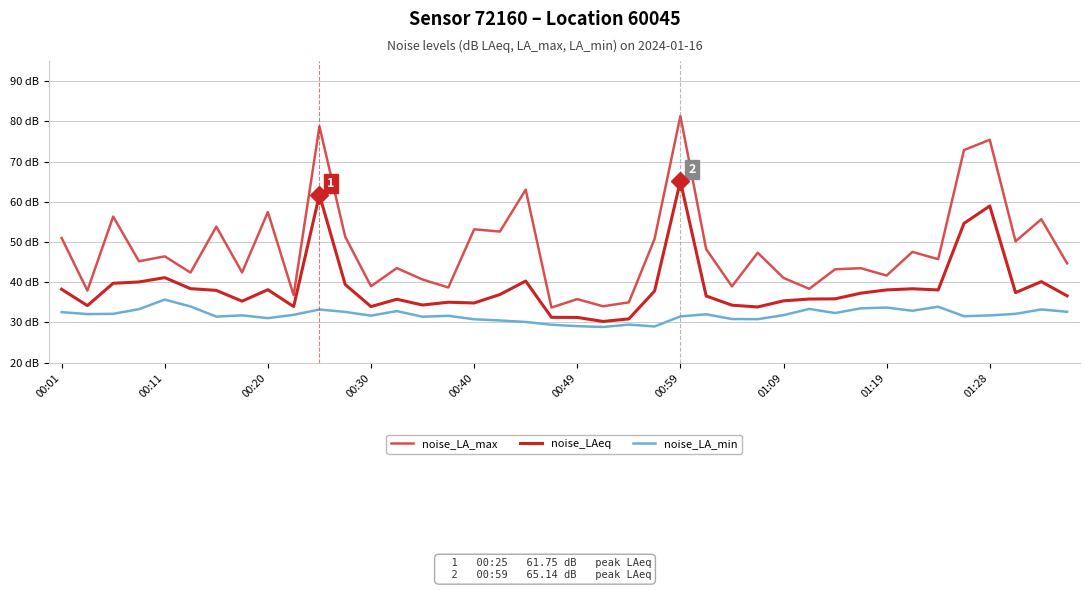

Does the chart display data point markers on the line(s)?

No